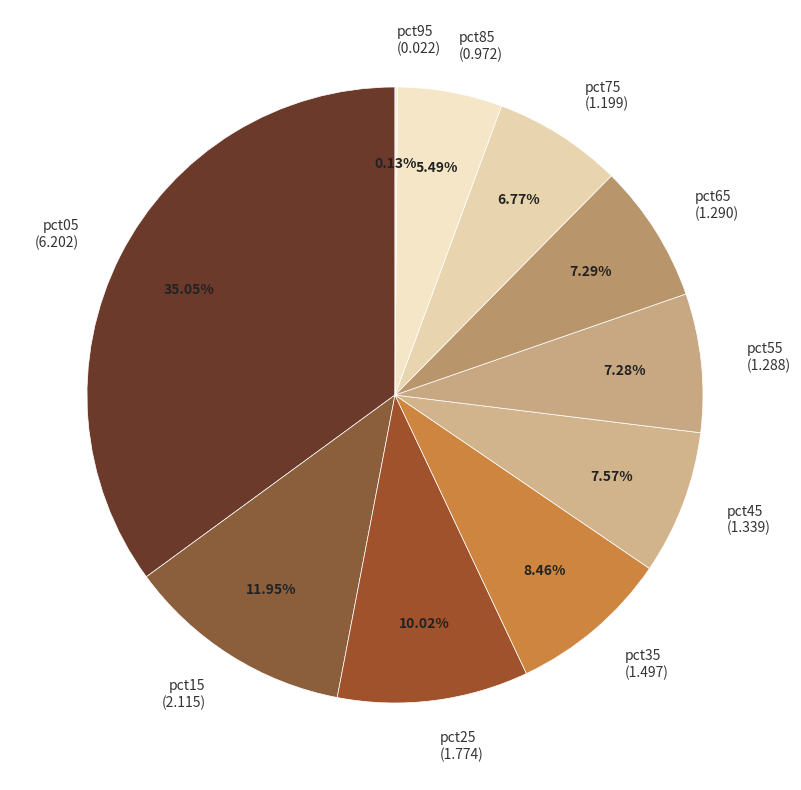

What portion of the pie excludes pct45?

92.4%